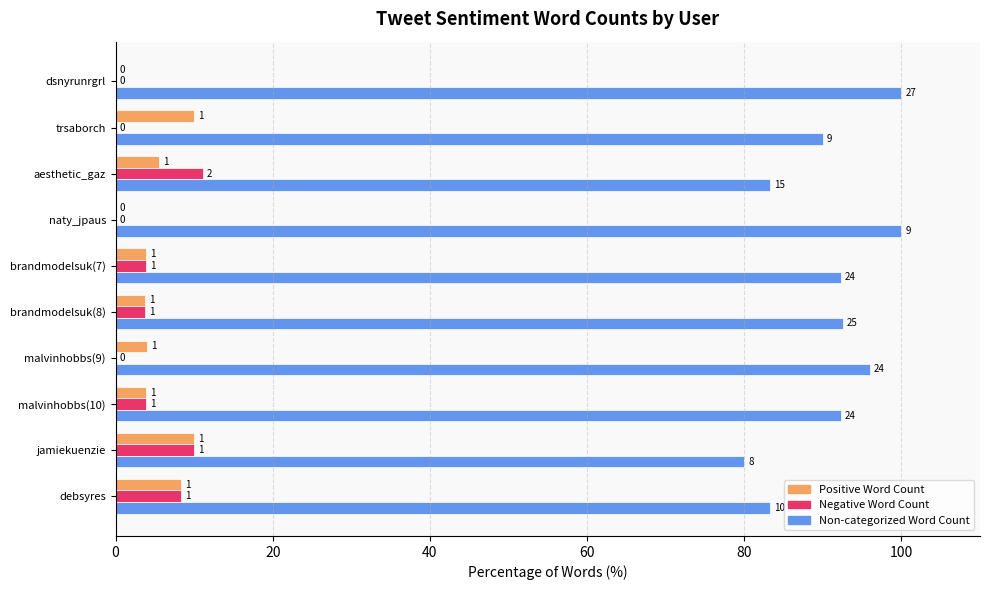

What are all the series names shown in the legend?

Positive Word Count, Negative Word Count, Non-categorized Word Count